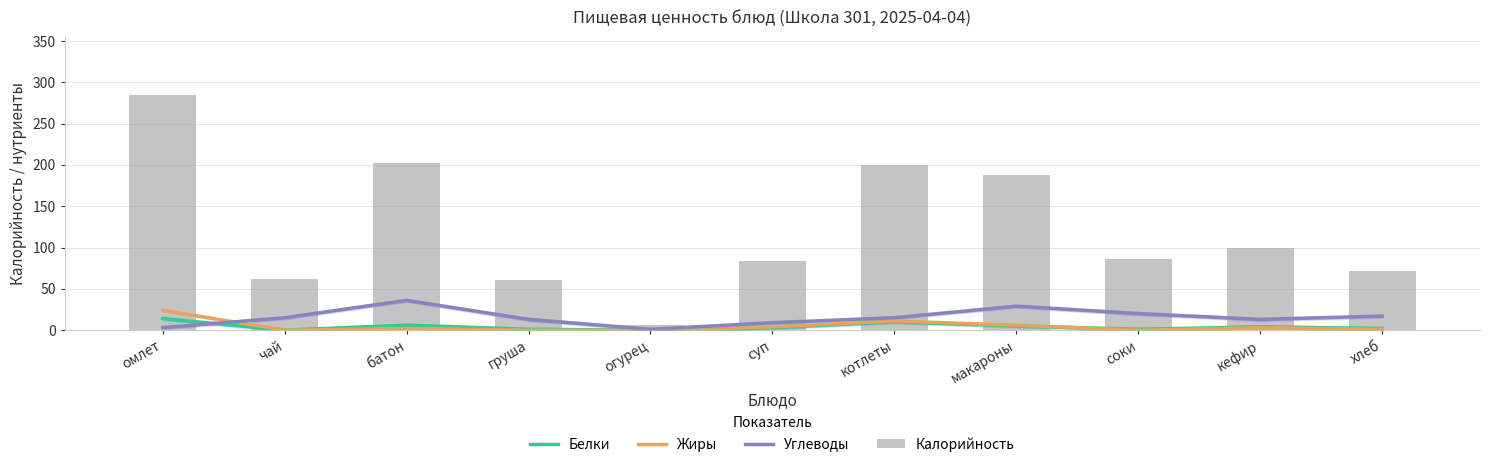

Is it true that Углеводы equals 9 at суп?

True